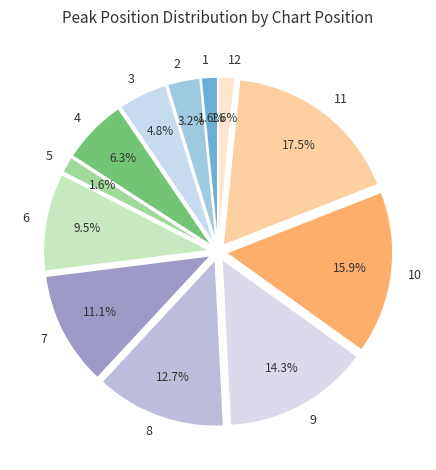

To the nearest percent, what portion does 3 represent?

5%